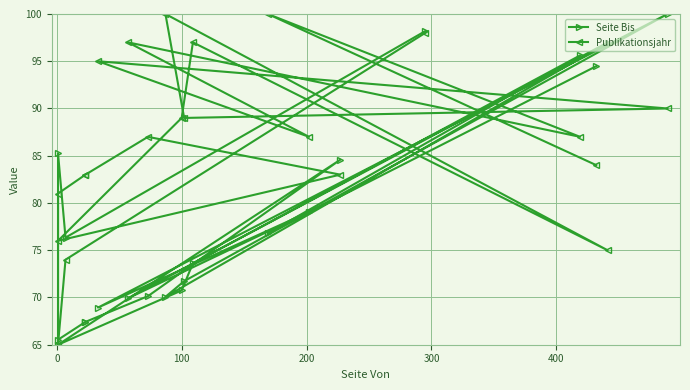

Rank the series by their maximum value, from lowest to highest.

Seite Bis, Publikationsjahr